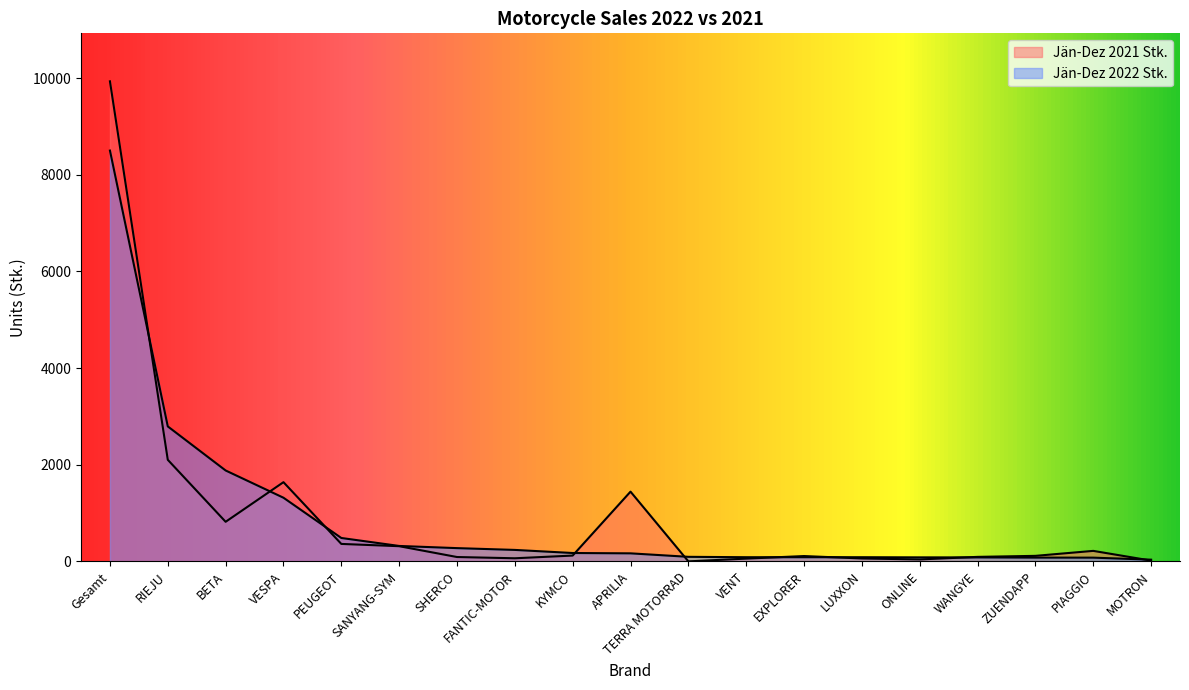

Which has a higher value, ONLINE or VESPA?

VESPA